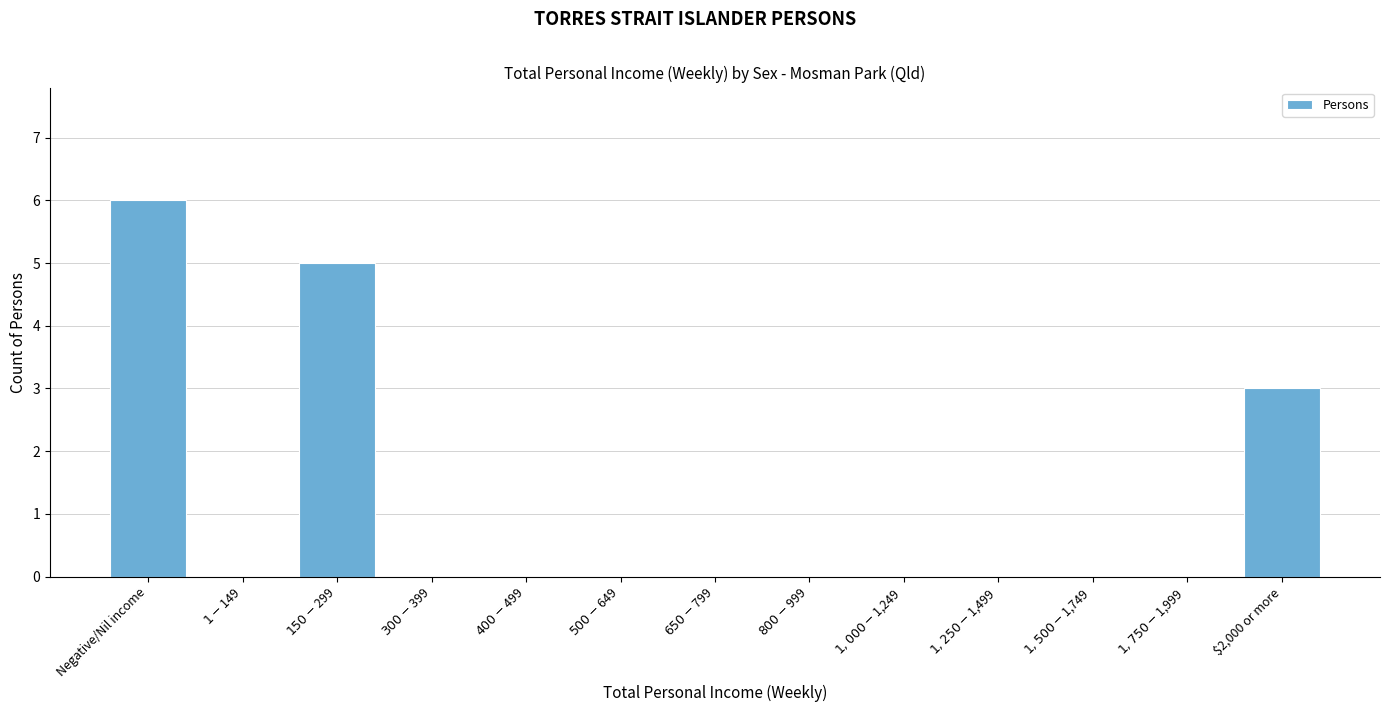

Which category has the highest value across all series?

Negative/Nil income